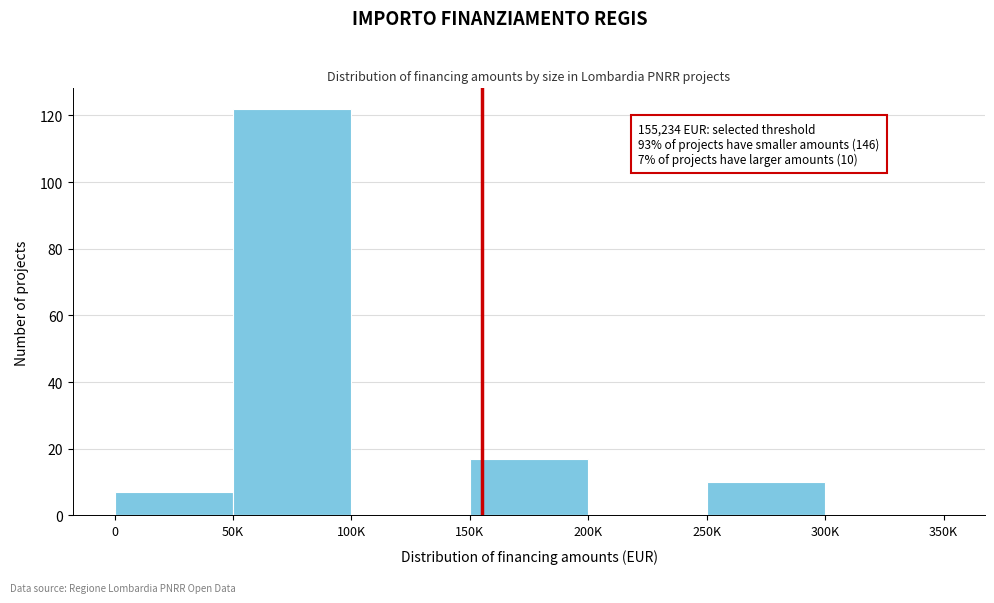

Reading right to left, list all the values displayed in this chart.

300K=0	250K=10	200K=0	150K=17	100K=0	50K=122	0=7